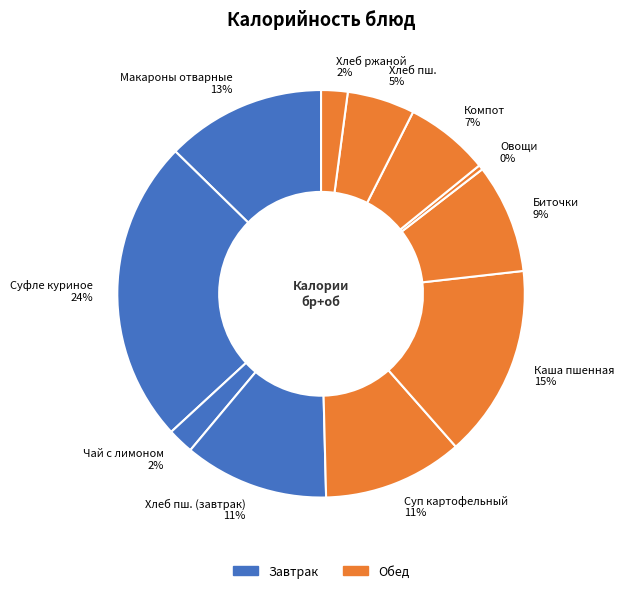

How many segments does this pie chart have?

11